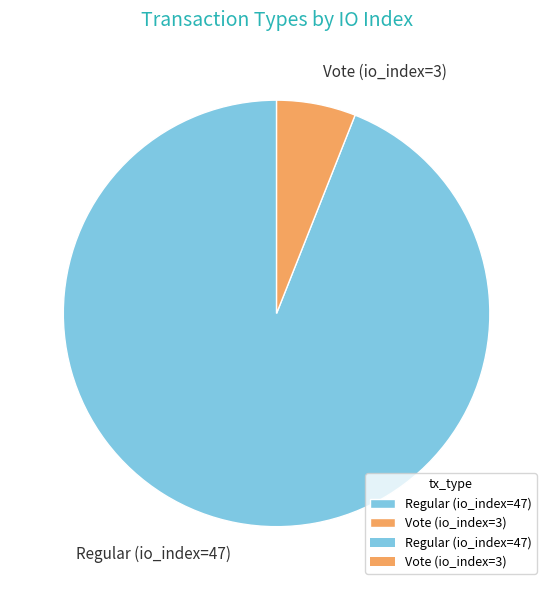

What is the majority slice?

Regular (io_index=47)